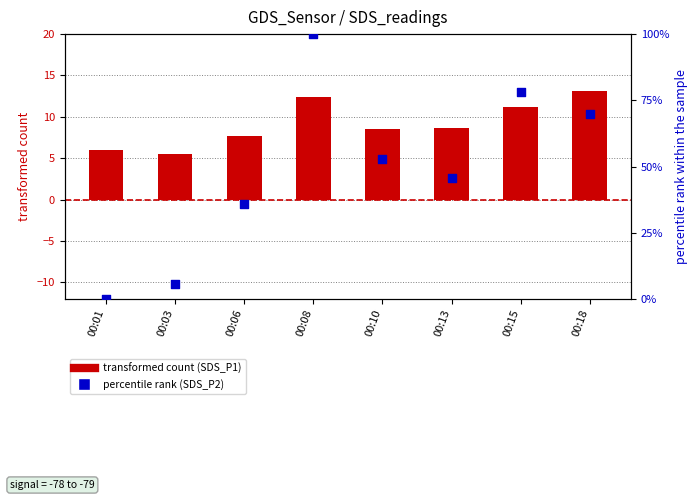

Which series contains the lowest Y value?

percentile rank (SDS_P2)